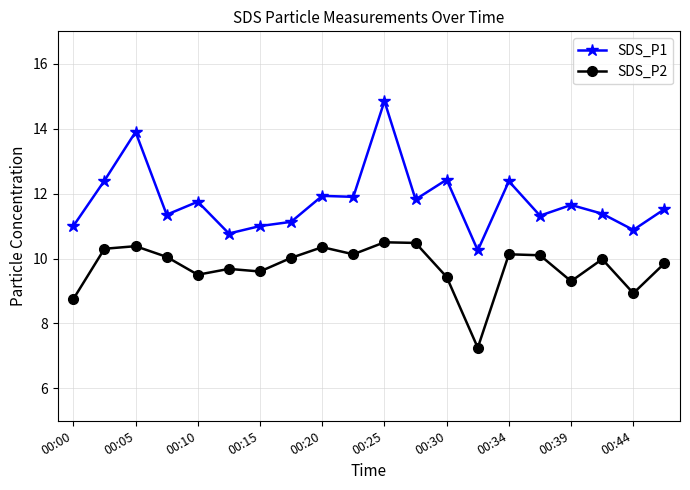

True or false: SDS_P2 and SDS_P1 cross at least once.

False